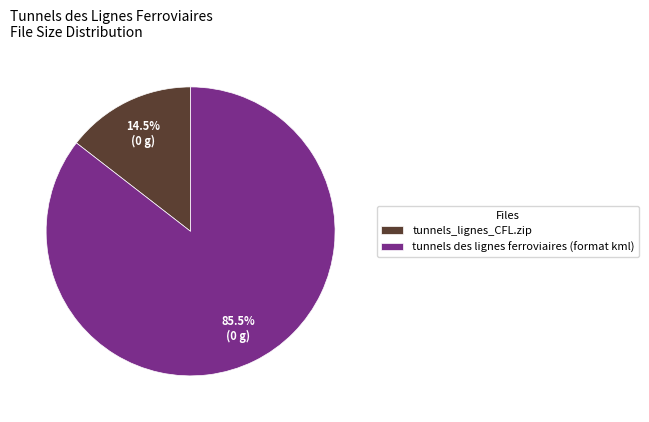

Combined, do tunnels des lignes ferroviaires (format kml) and tunnels_lignes_CFL.zip account for over 50%?

Yes